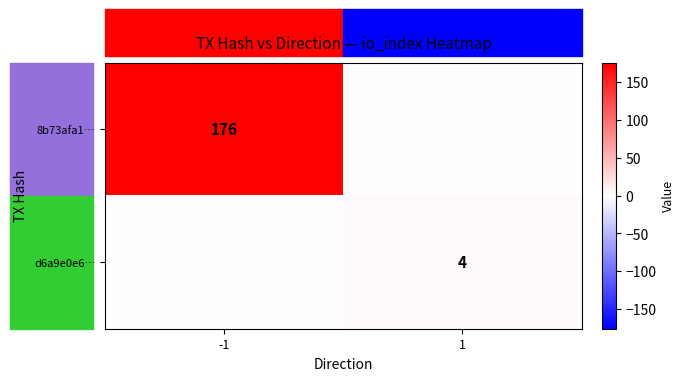

True or false: 8b73afa1… has a value of 176 at -1.

True